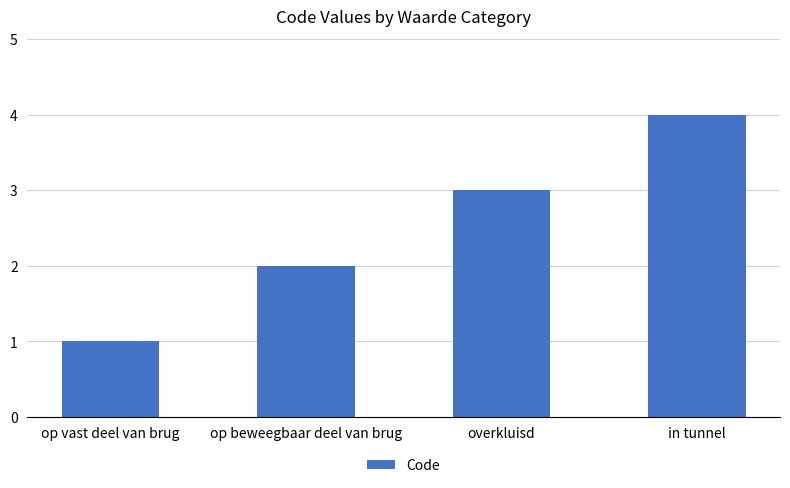

True or false: the data shows 6 at in tunnel.

False